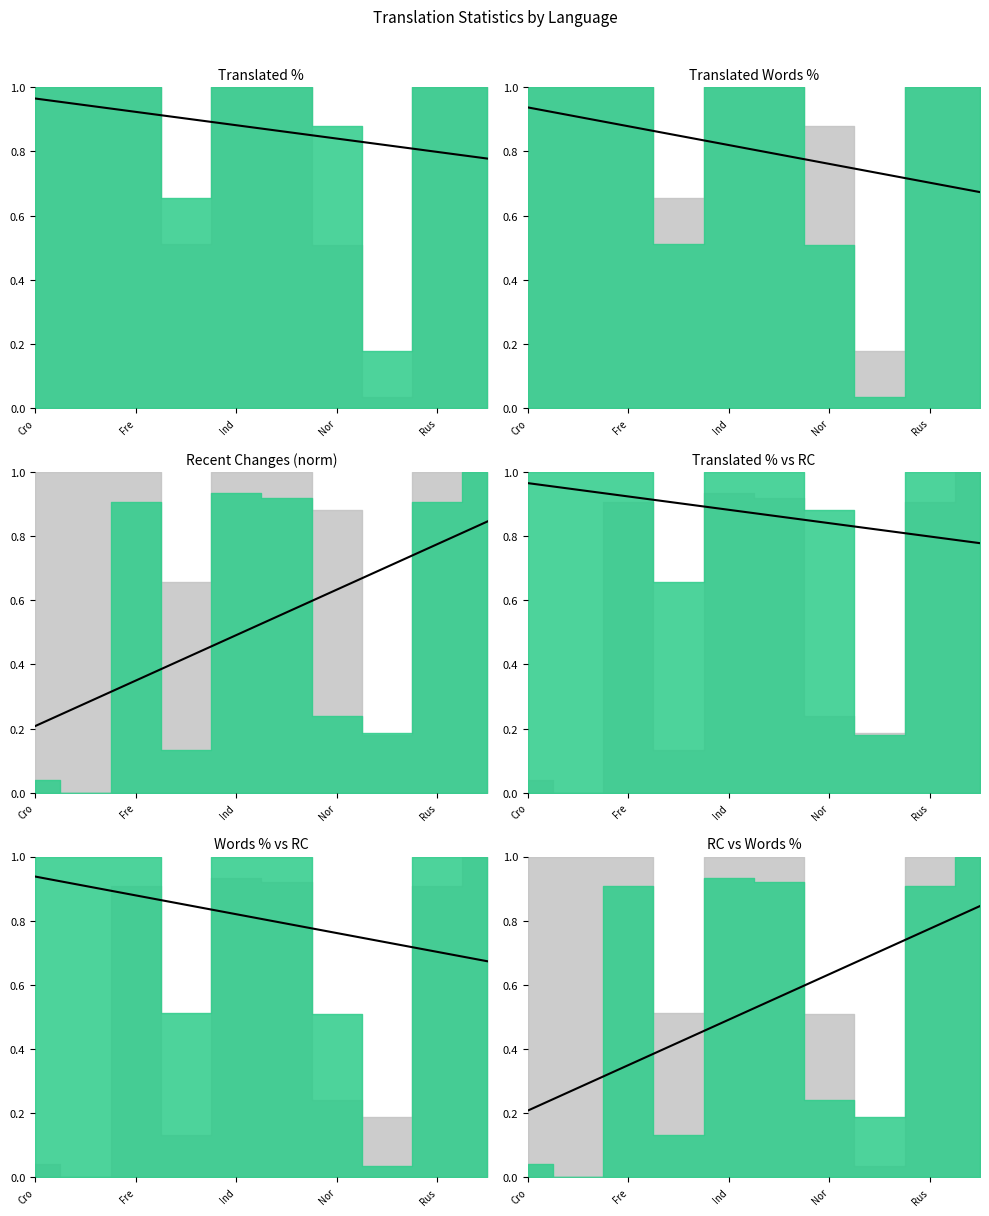

What is the sum of the values at 5 and 7?

1.3